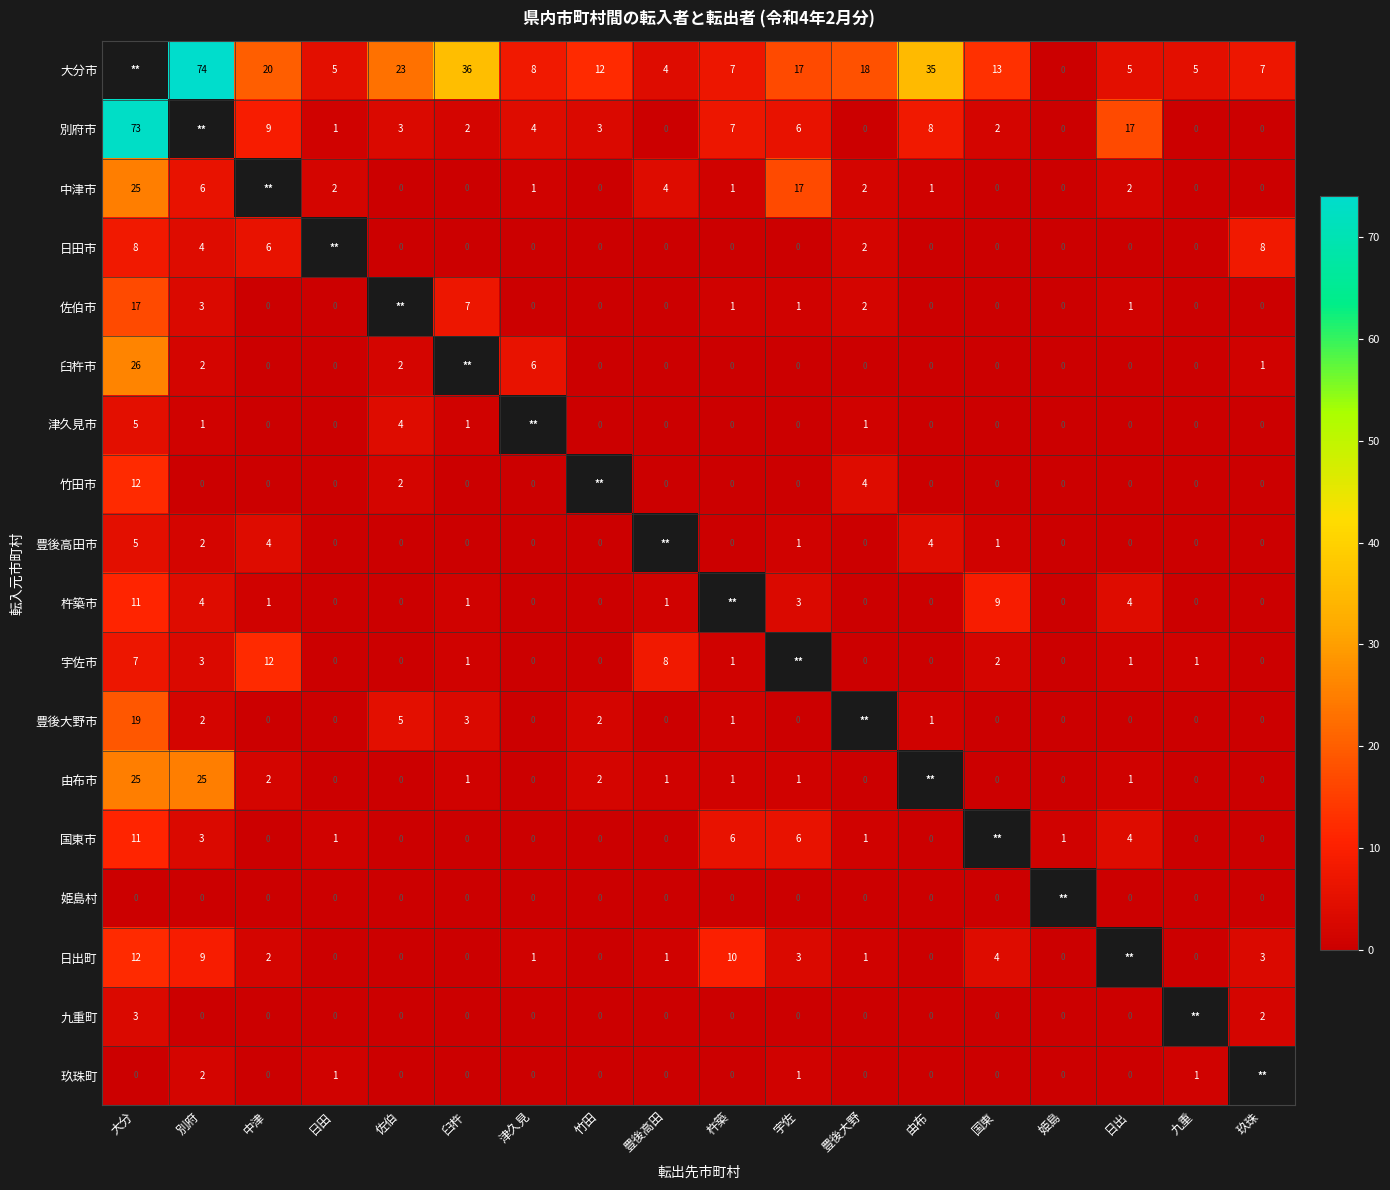

What is the difference between the highest and lowest values at 由布?

35.0